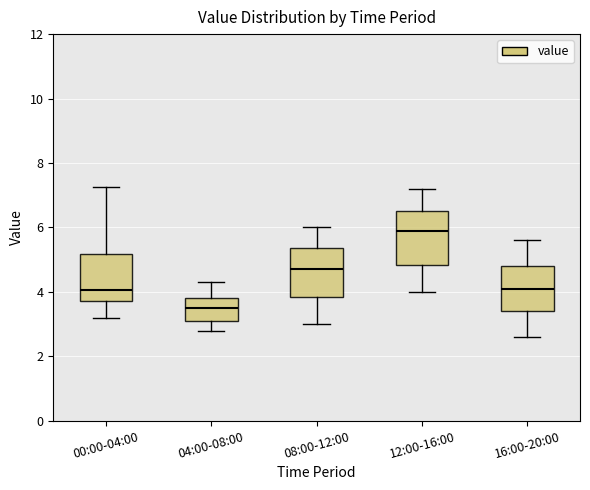

Where is the upper edge of the box for 16:00-20:00 on the y-axis? The values are not printed on the chart, so give them approximately, as read against the axis.

4.8